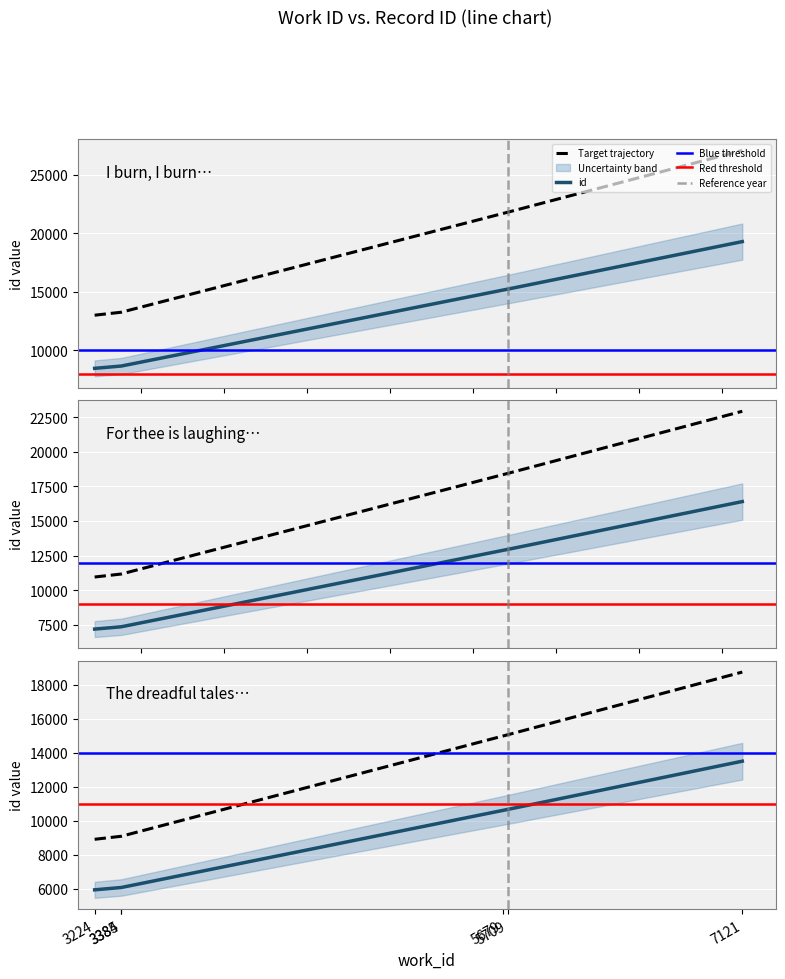

At which category does the chart reach its peak across all series?

7121